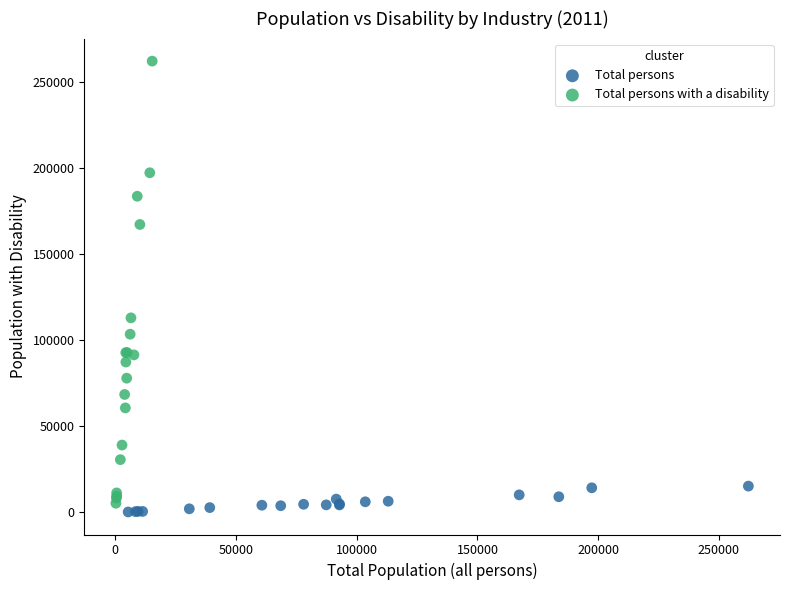

Which series contains the lowest Y value?

Total persons